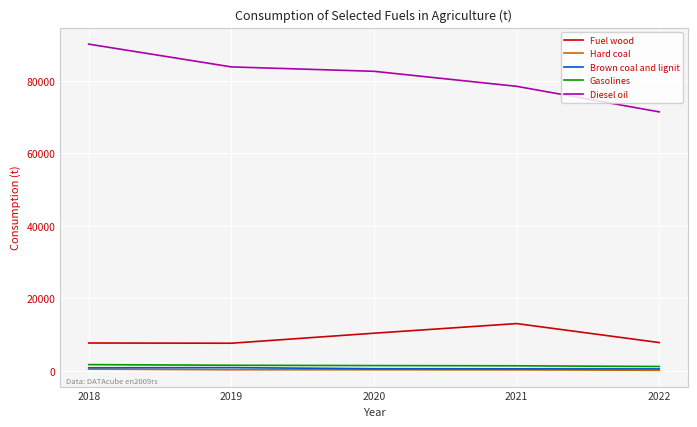

Which series has the widest spread of values?

Diesel oil